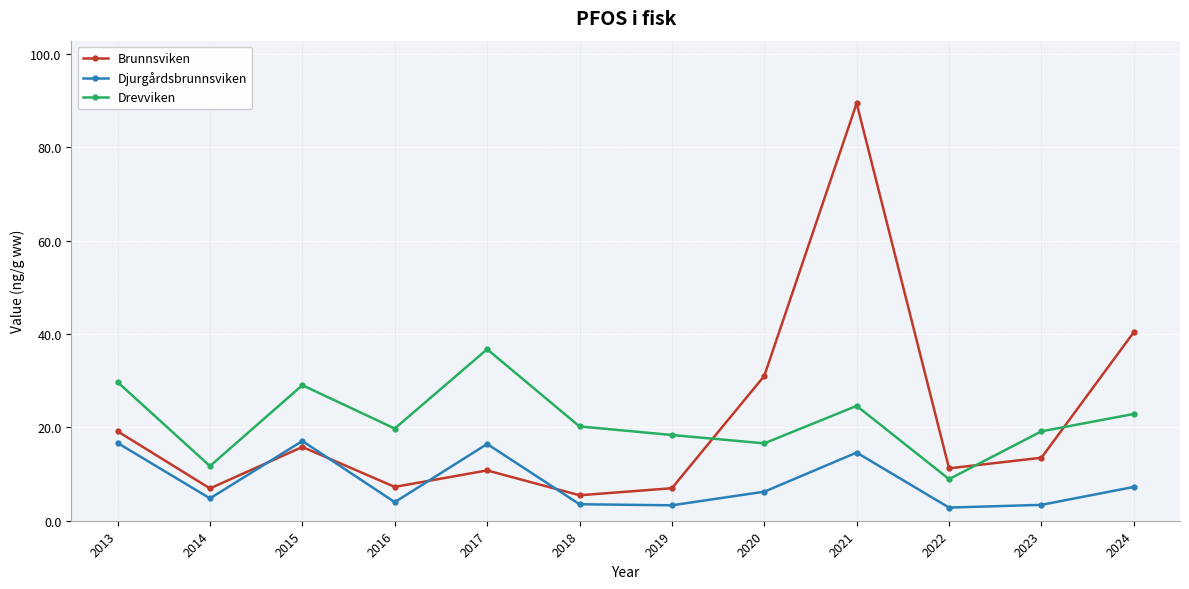

Where does the Djurgårdsbrunnsviken series first go above 6?

2013